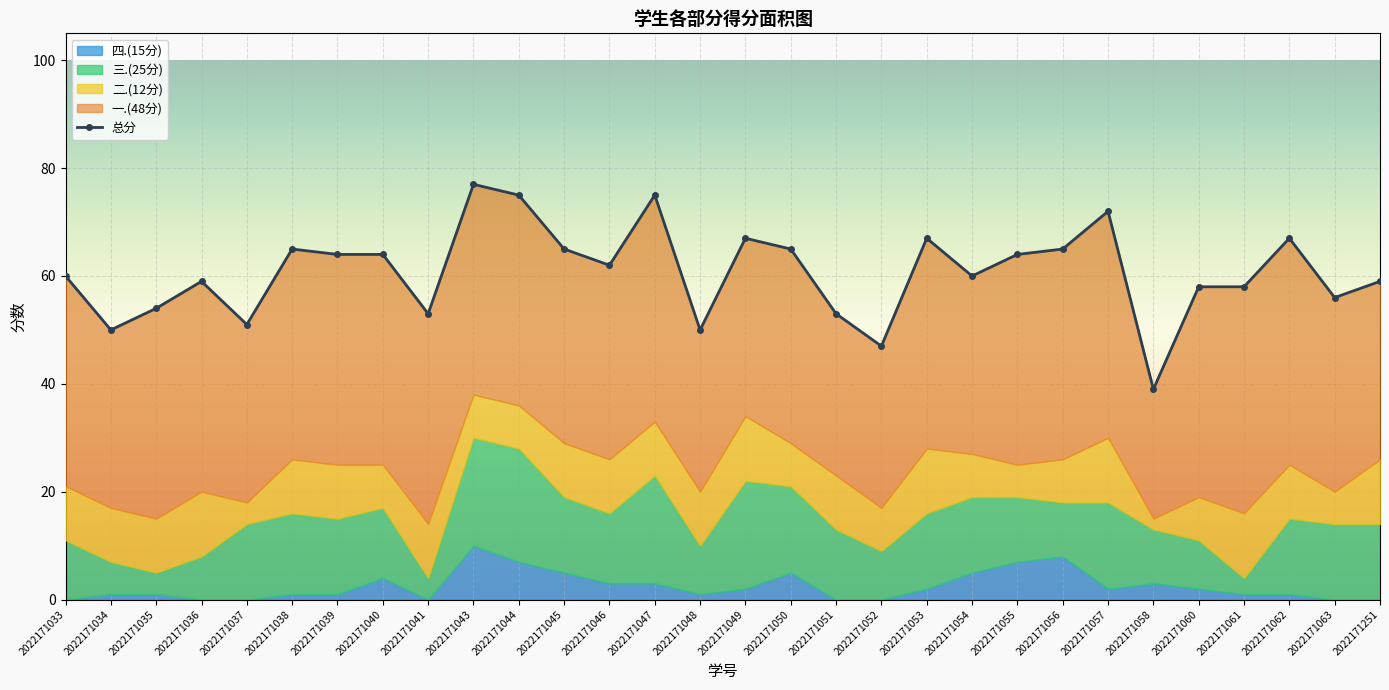

Where is 二.(12分) nearest to the value 7?

2022171040